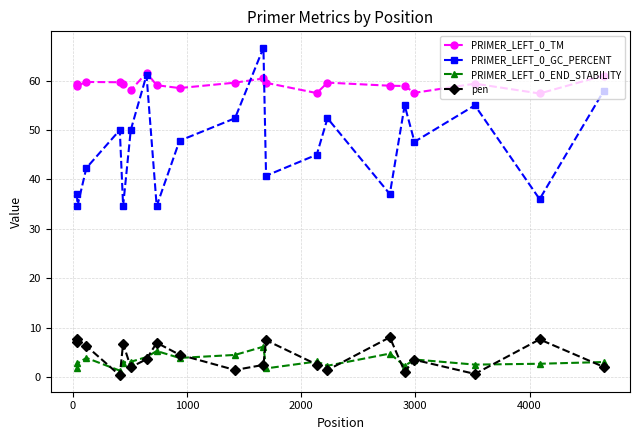

Which series has the largest total across all categories?

PRIMER_LEFT_0_TM